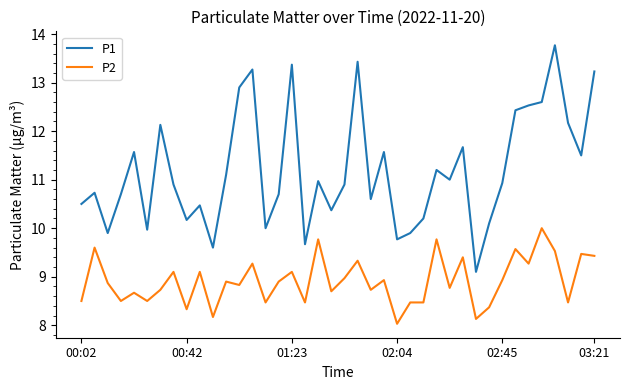

How many lines are shown in the chart?

2